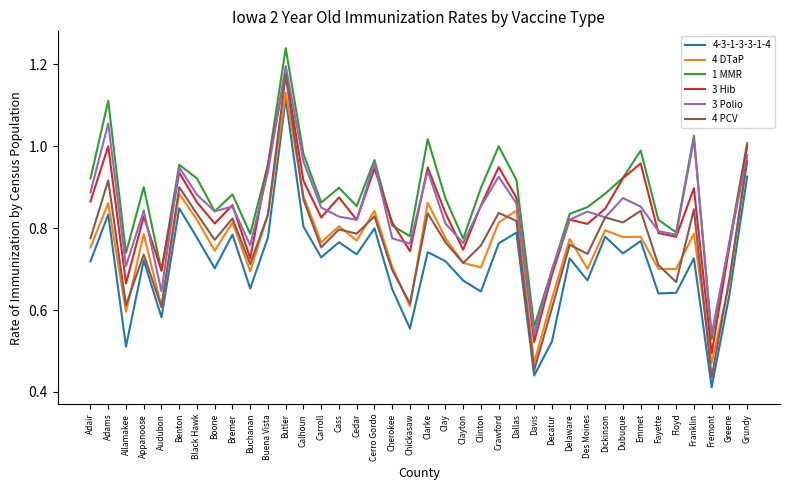

What is the difference between the highest and lowest values at Cedar?

0.1